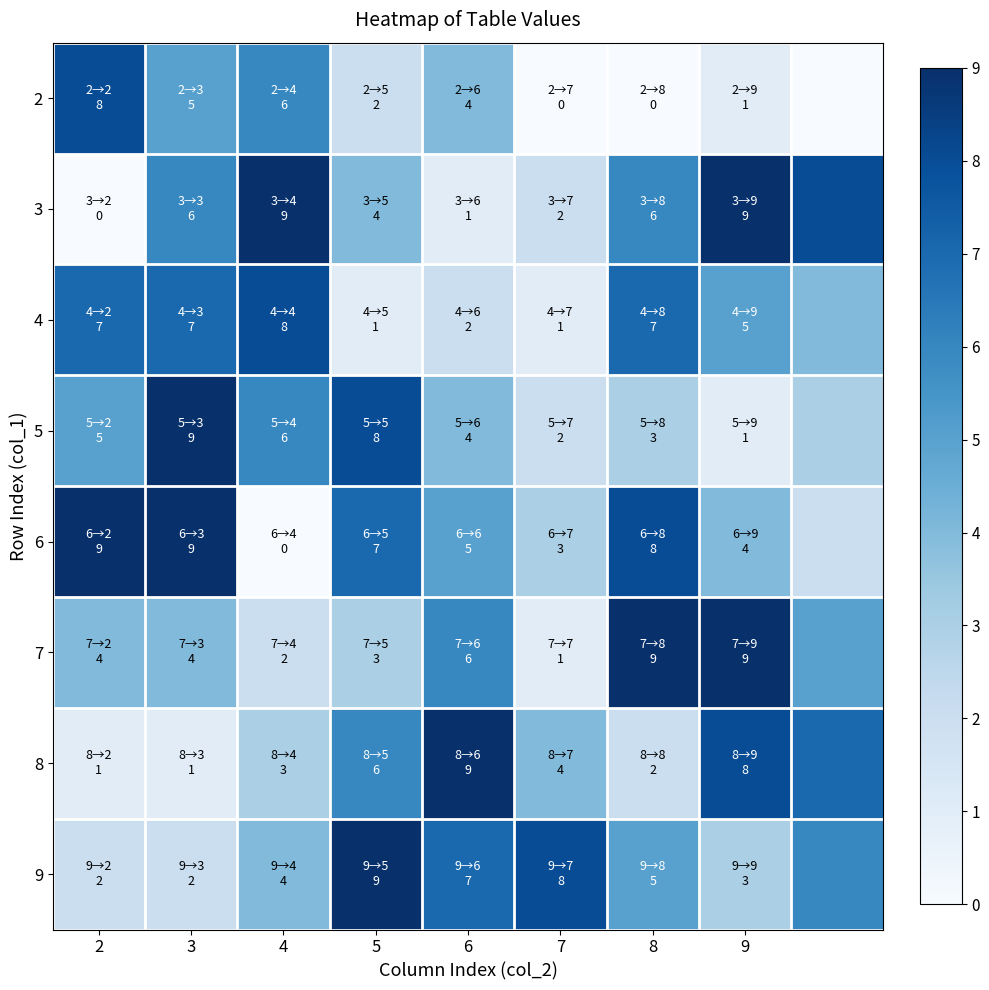

Reading right to left, what are all the values shown in this chart?

2: 0	1	0	0	4	2	6	5	8
3: 8	9	6	2	1	4	9	6	0
4: 4	5	7	1	2	1	8	7	7
5: 3	1	3	2	4	8	6	9	5
6: 2	4	8	3	5	7	0	9	9
7: 5	9	9	1	6	3	2	4	4
8: 7	8	2	4	9	6	3	1	1
9: 6	3	5	8	7	9	4	2	2